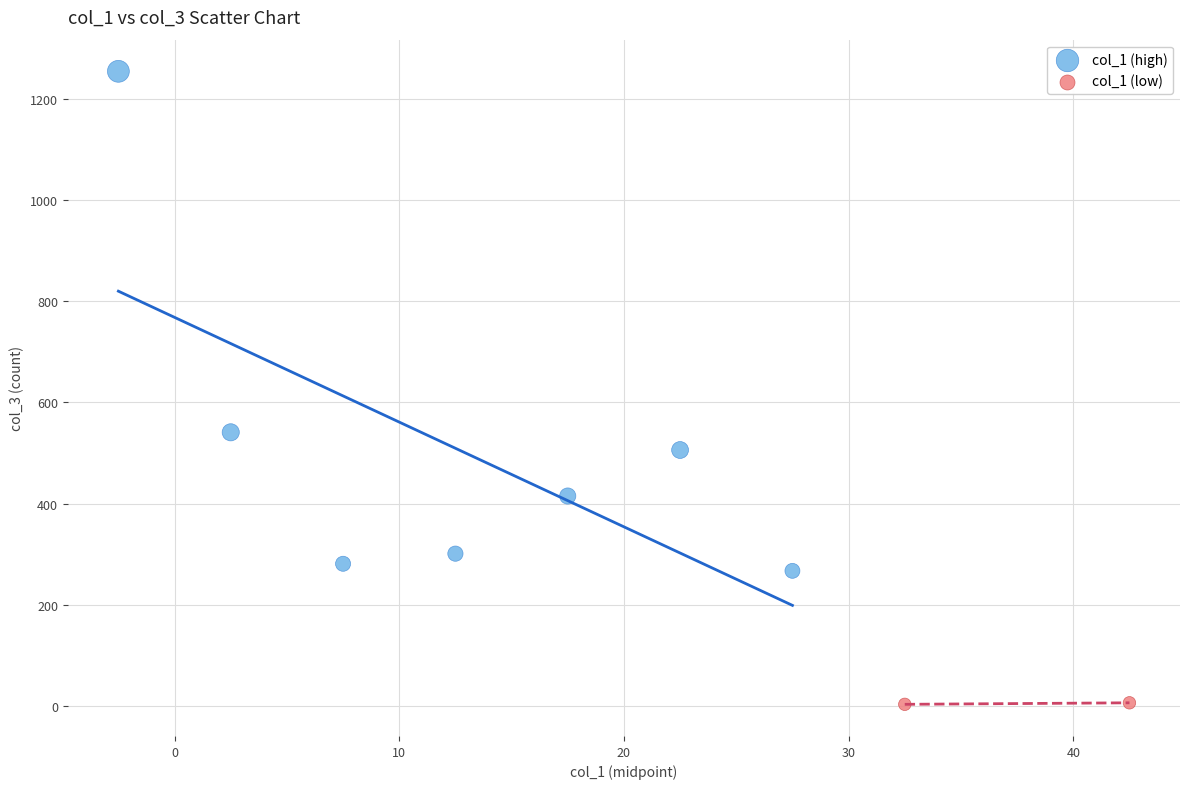

Which series contains the highest Y value?

col_1 (high)